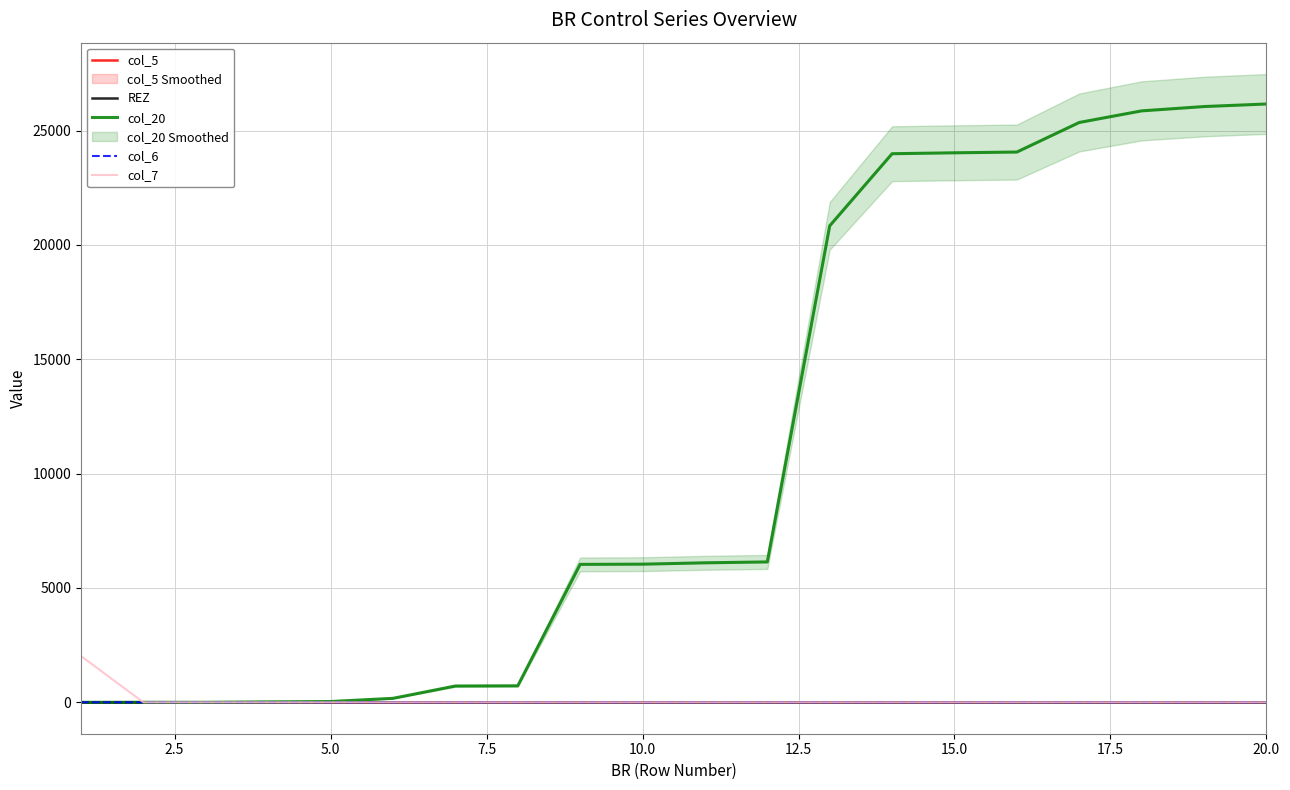

What is the sum of all col_20 values?

222301